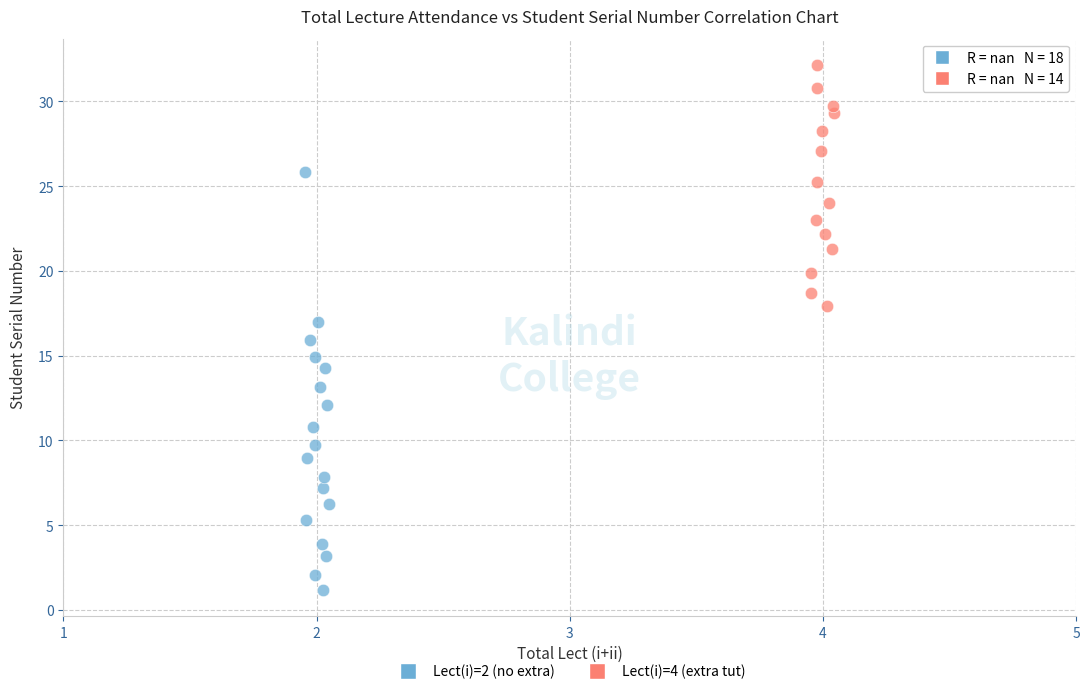

Which series contains the highest Y value?

Lect(i)=4 (extra tut)